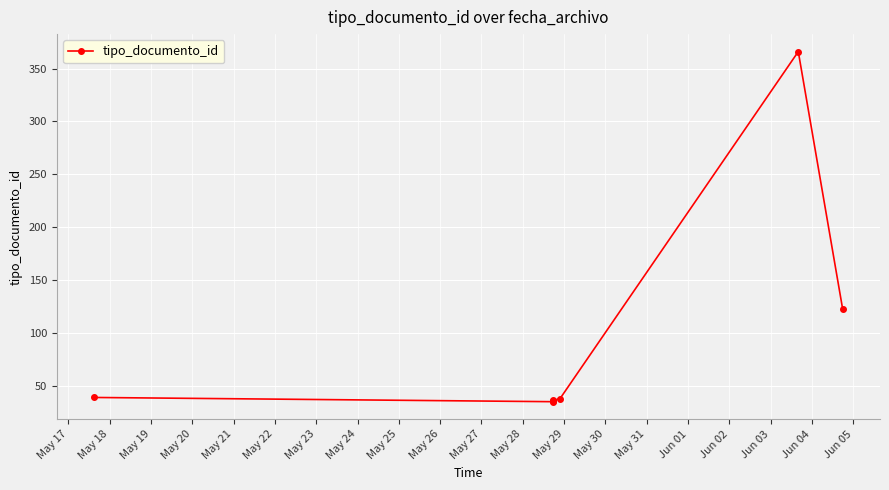

The chart shows a value of 637 at May 22. True or false?

False